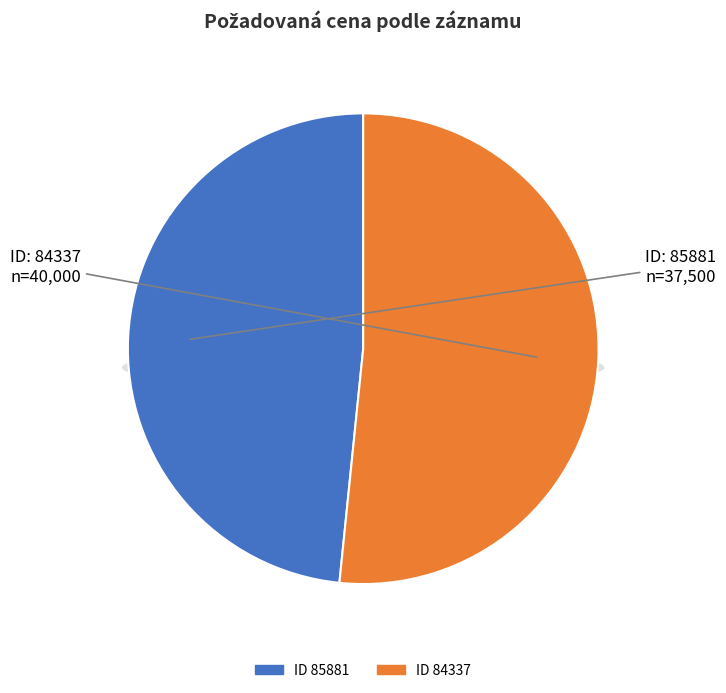

To the nearest percent, what percentage of the pie is 84337?

52%